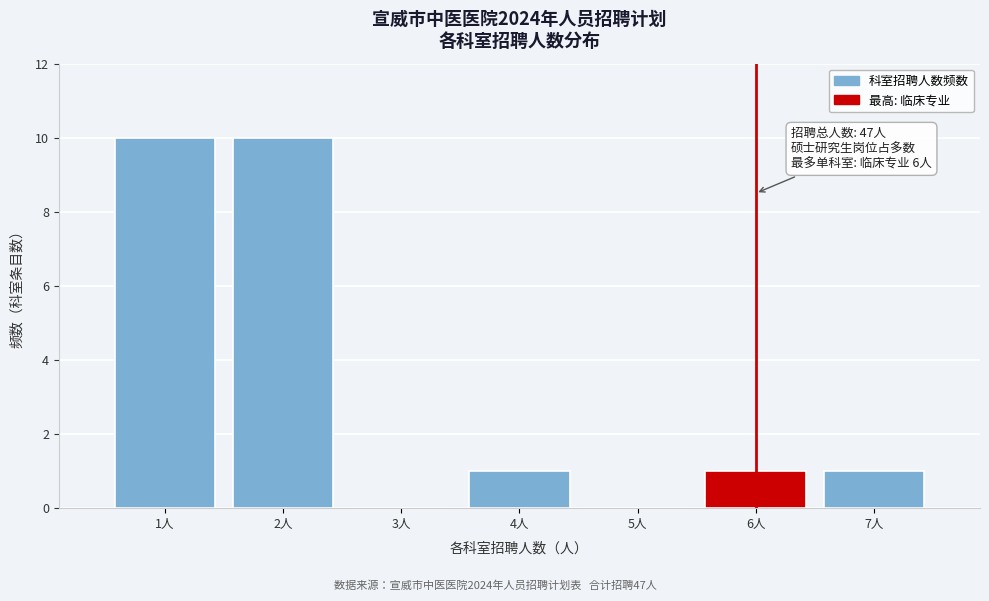

Reading left to right, list all the values displayed in this chart.

1人=10	2人=10	3人=0	4人=1	5人=0	6人=1	7人=1